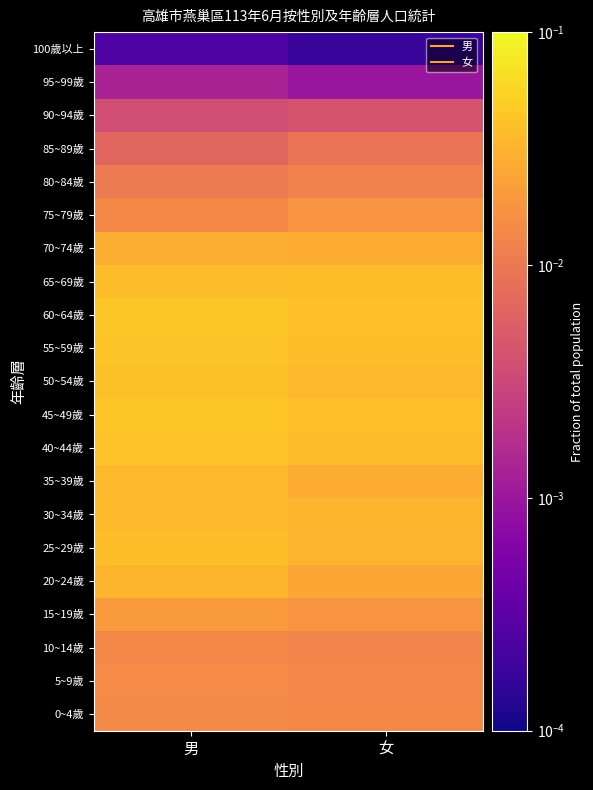

Count the number of categories in the chart.

2